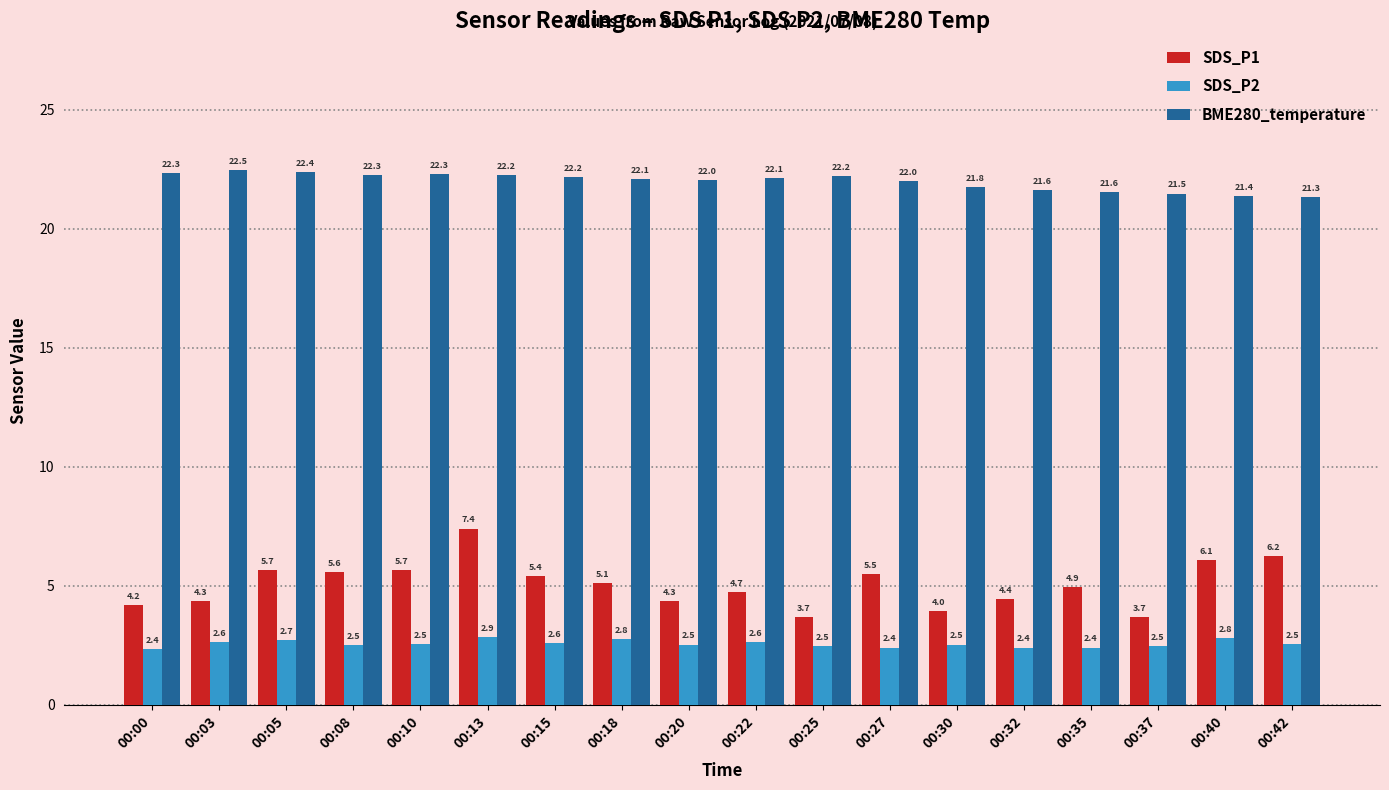

Which series has the largest total across all categories?

BME280_temperature